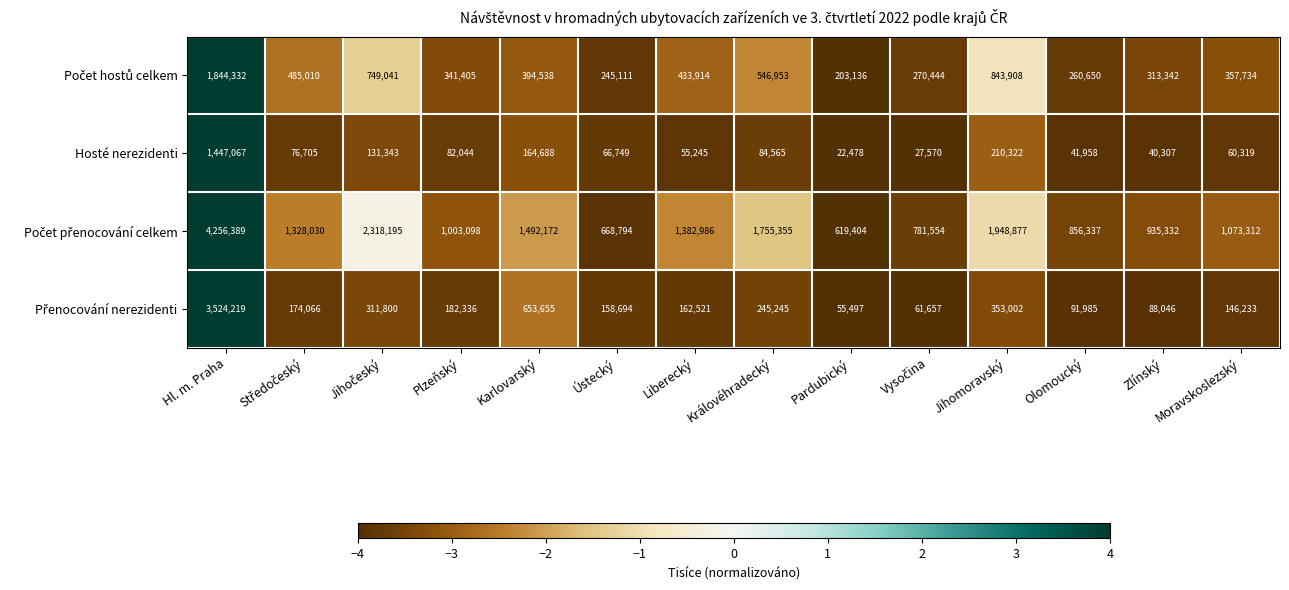

What is the minimum value shown in the chart?

22478